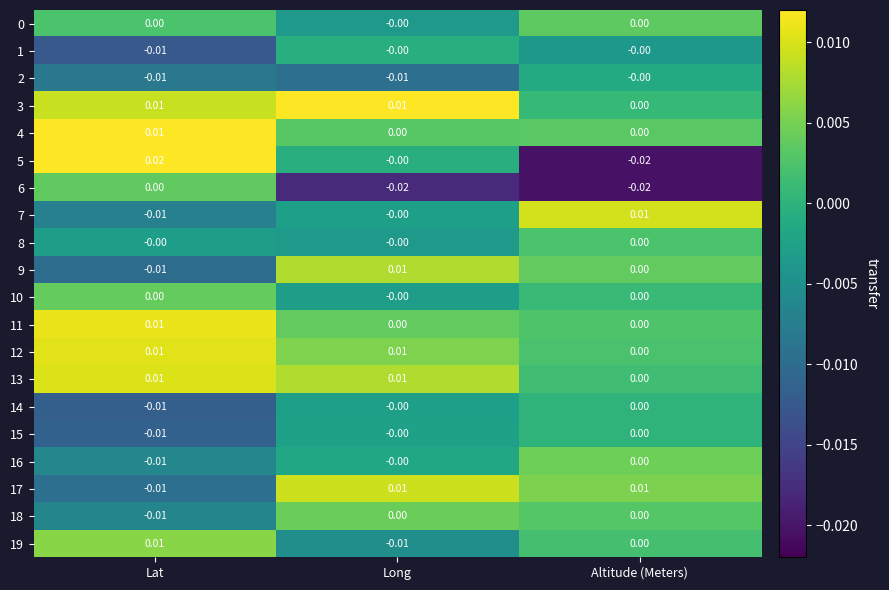

Where is 7 nearest to the value 0?

Long